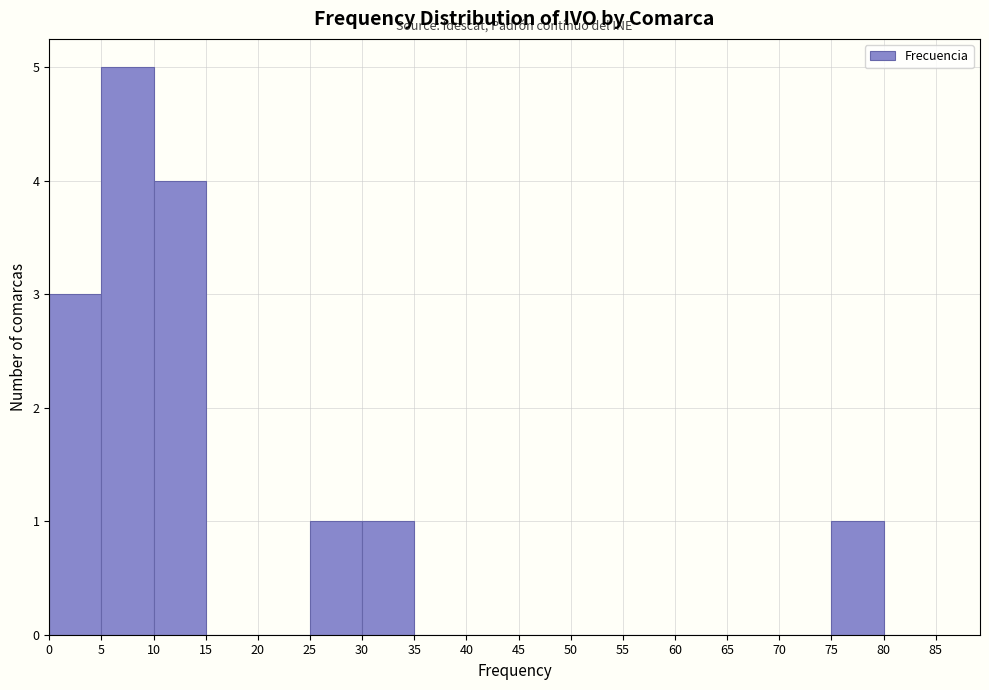

Reading left to right, transcribe this chart: for each bar, give the range it covers on the x-axis and its height. The values are not printed on the chart, so give them approximately, as read against the axis.

0 to 5: 3
5 to 10: 5
10 to 15: 4
15 to 20: 0
20 to 25: 0
25 to 30: 1
30 to 35: 1
35 to 40: 0
40 to 45: 0
45 to 50: 0
50 to 55: 0
55 to 60: 0
60 to 65: 0
65 to 70: 0
70 to 75: 0
75 to 80: 1
80 to 85: 0